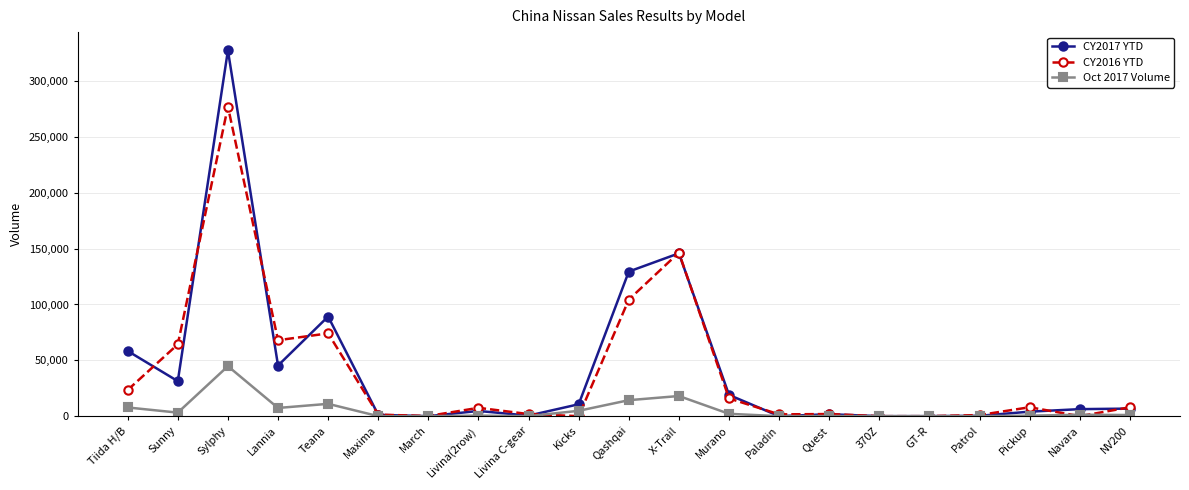

Is it true that CY2016 YTD equals 0 at Kicks?

True